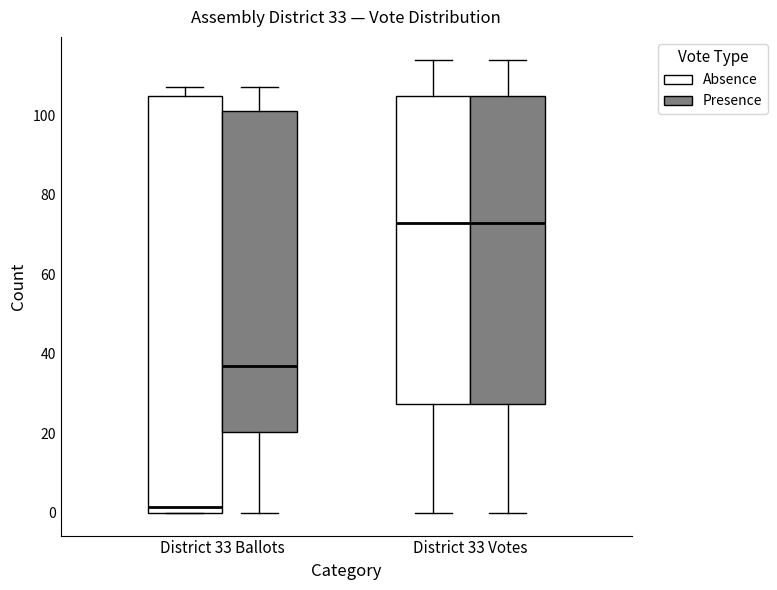

Which box's median line is the lowest?

District 33 Ballots (Absence)